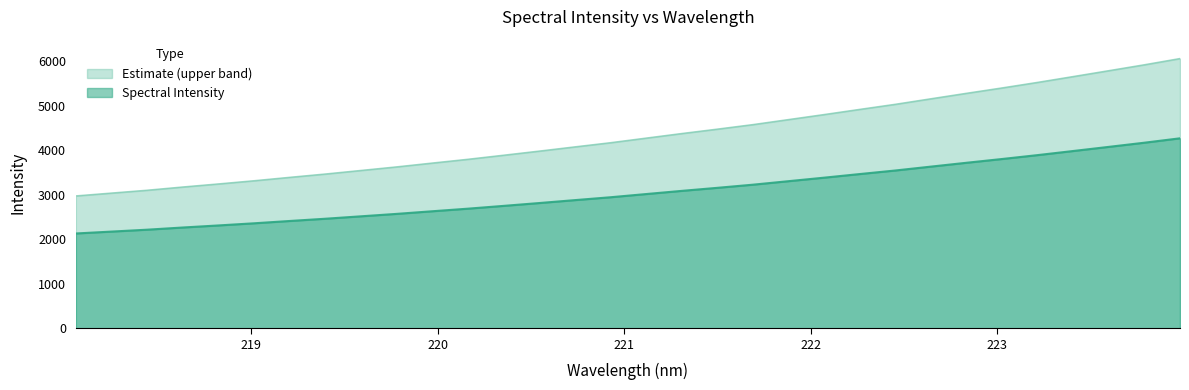

What is the greatest value displayed?

6063.5